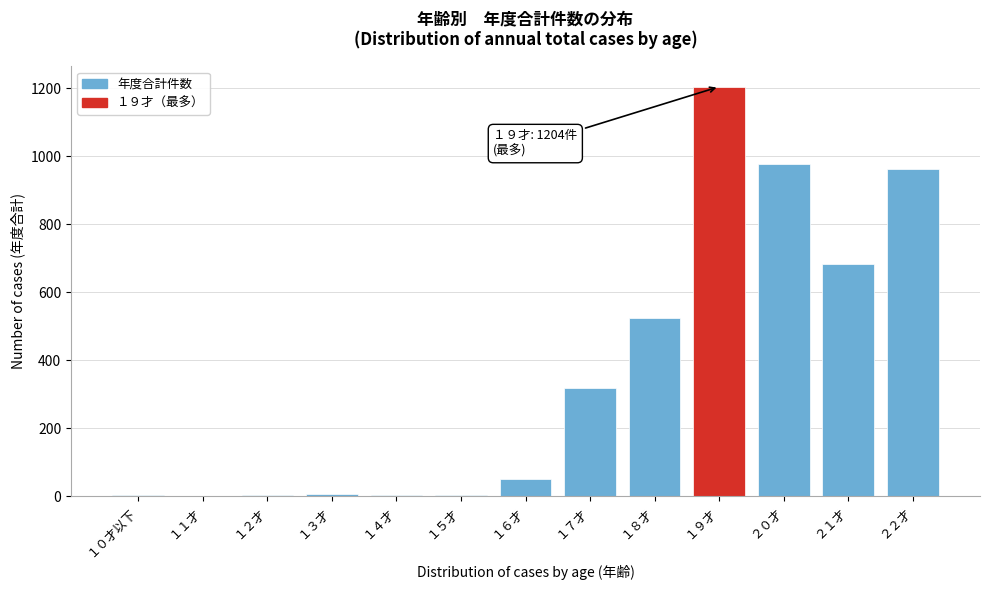

Which category has the highest value across all series?

１９才